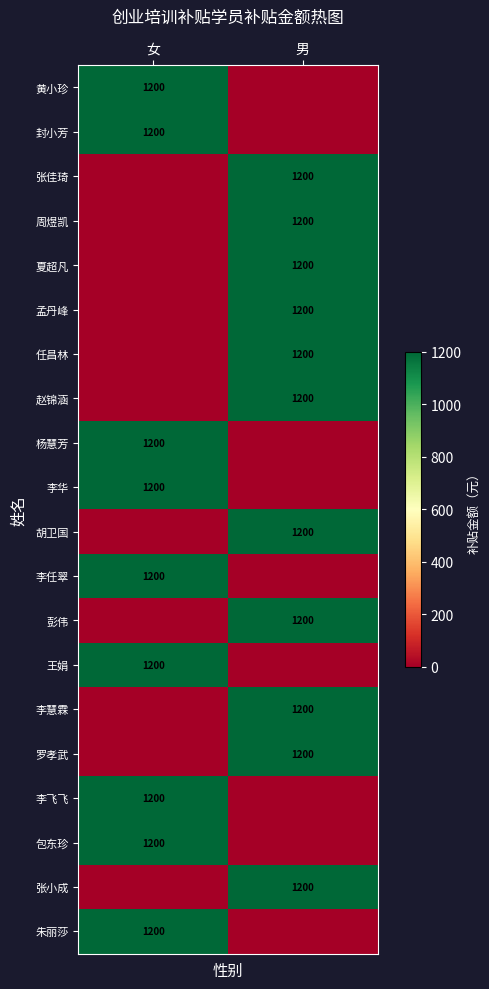

True or false: 胡卫国 has a value of 1200 at 男.

True